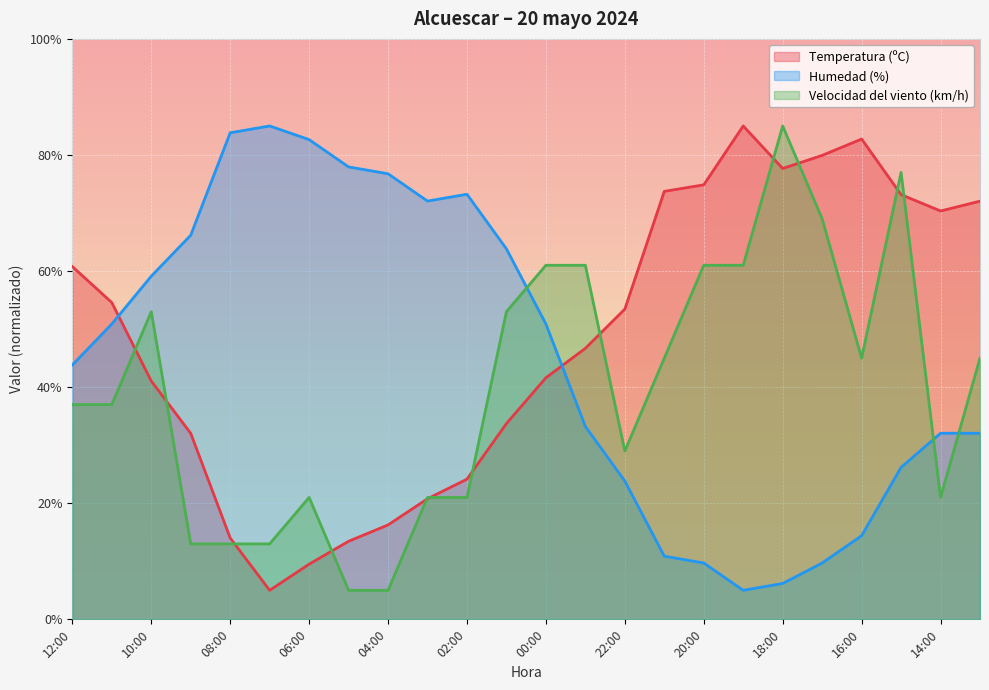

True or false: Humedad (%) has more than 1 points higher than both neighbors.

True